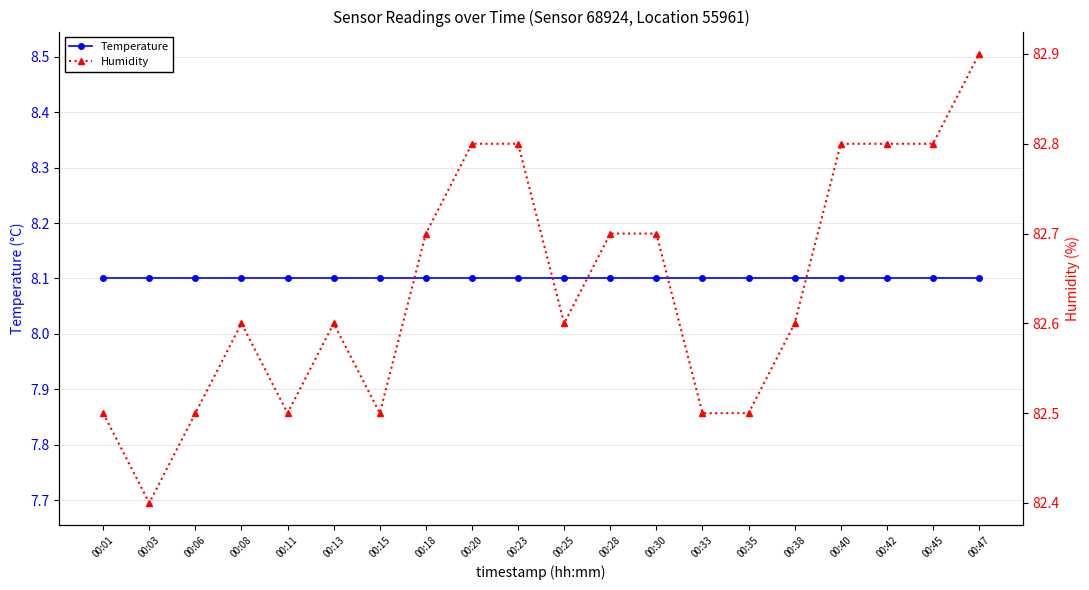

The Temperature series shows 4.2 at 00:42. True or false?

False